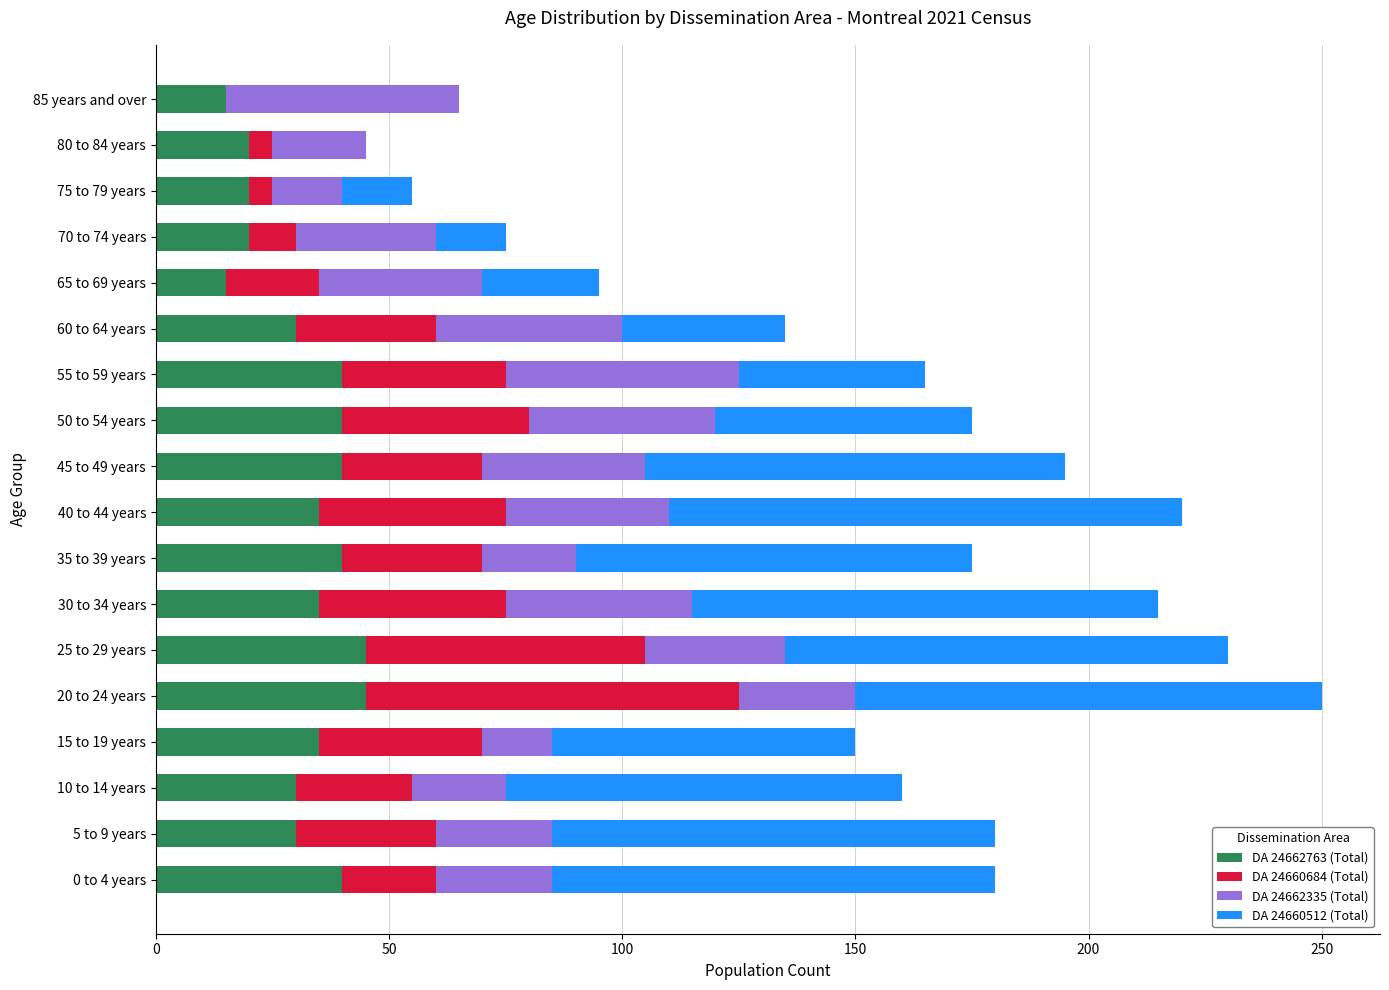

At which category is the sum across all series the highest?

20 to 24 years